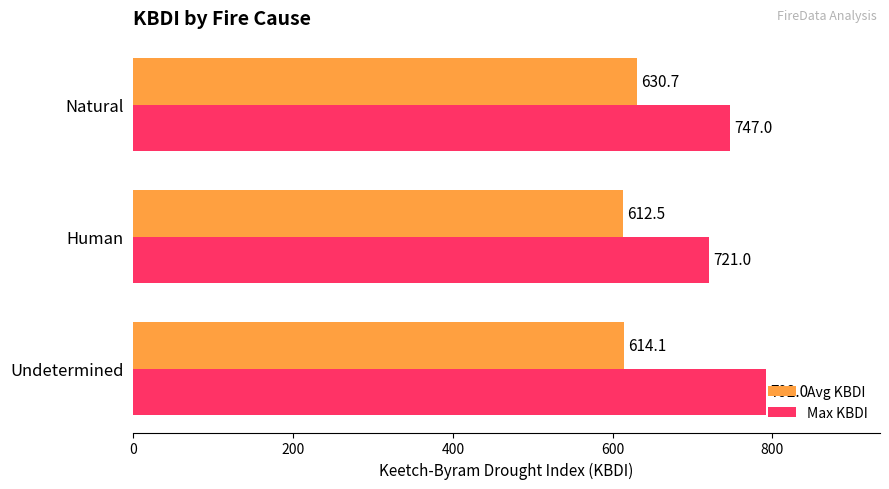

The value of Max KBDI at Undetermined is 328.1. True or false?

False